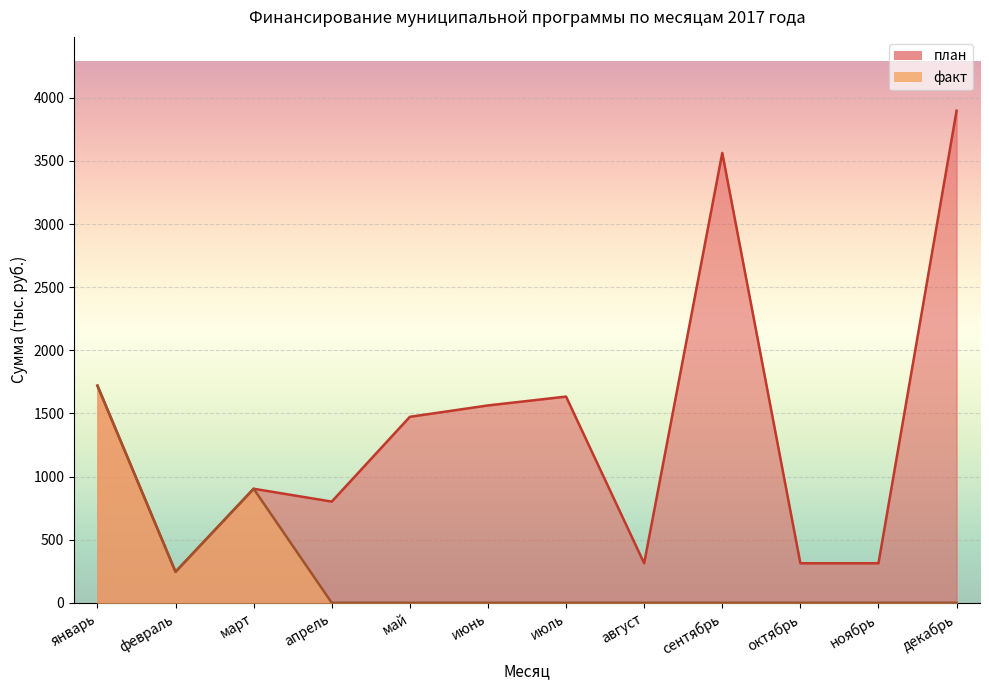

Between апрель and сентябрь, which series saw the biggest shift?

план